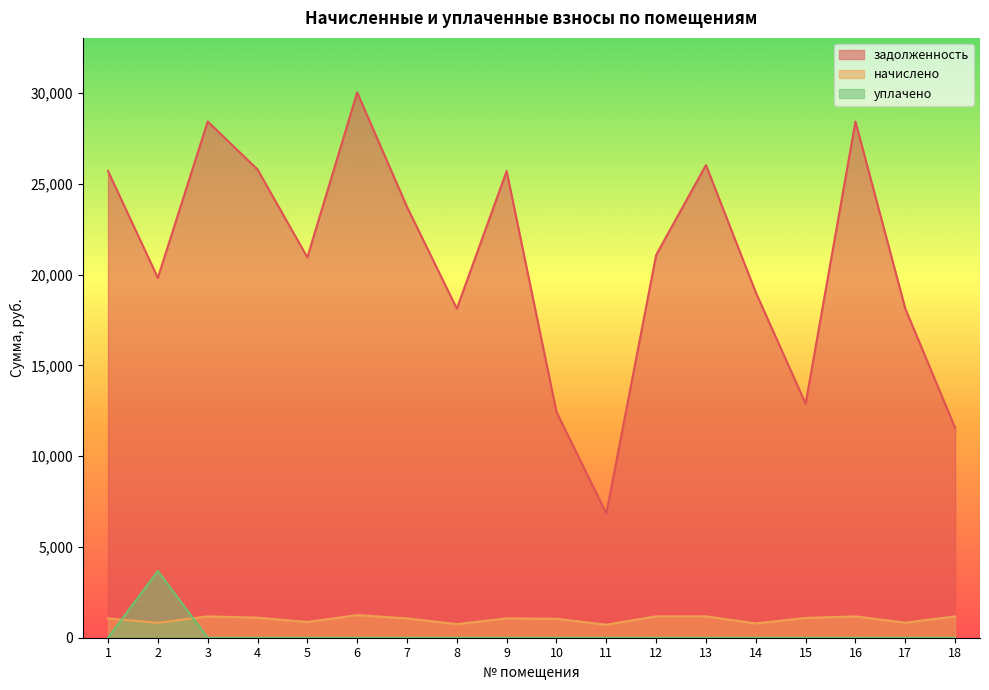

What is the spread (max minus min) of values at 13?

26041.2